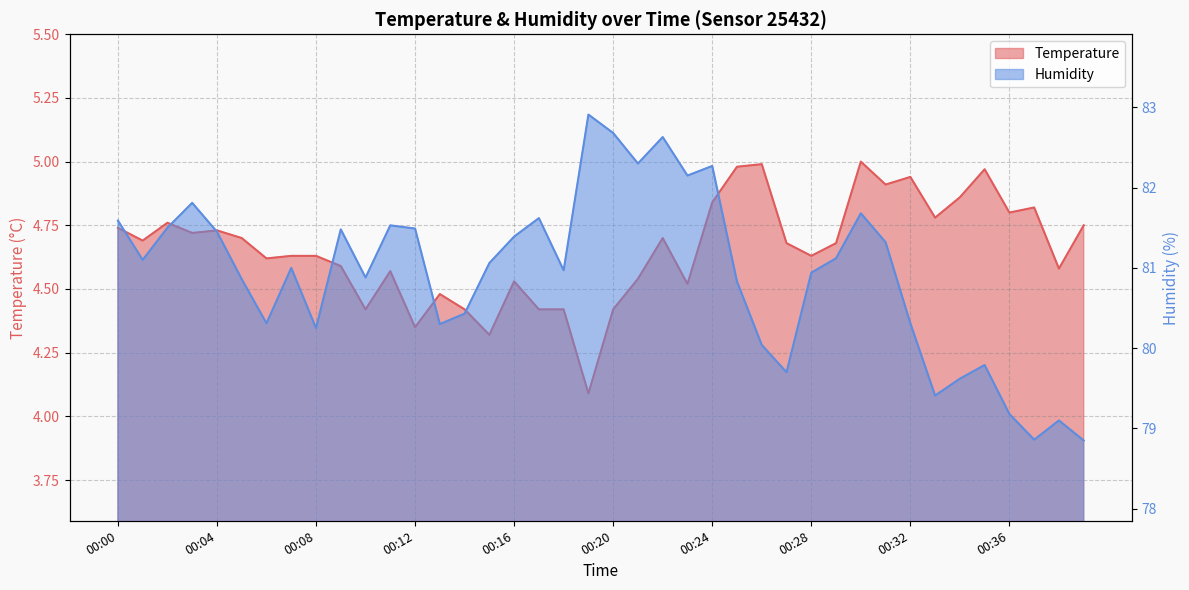

Is it true that Temperature equals 5.0 at 00:26?

True